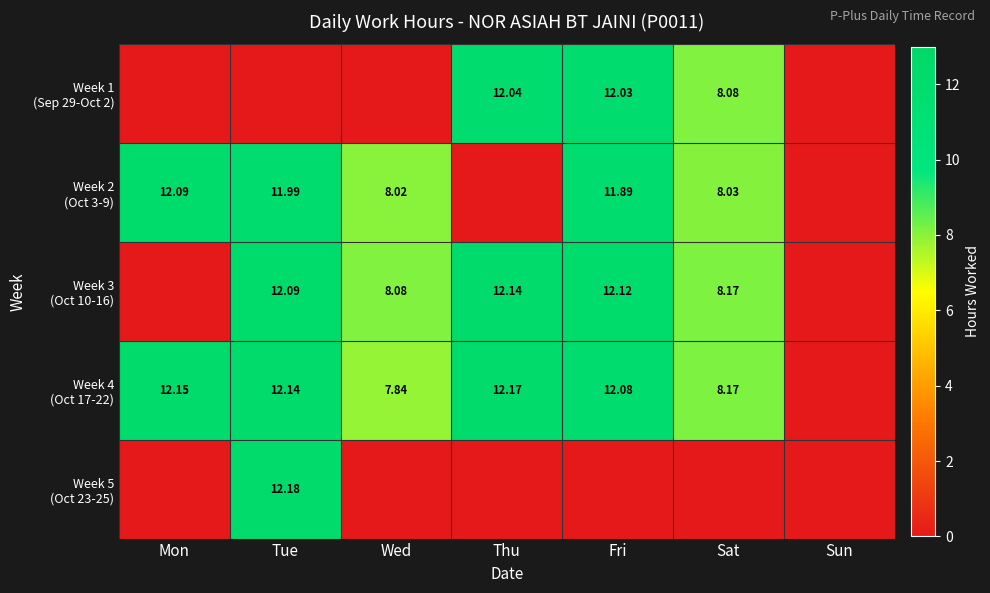

At which label does Week 2 (Oct 3-9) first exceed 8?

Mon